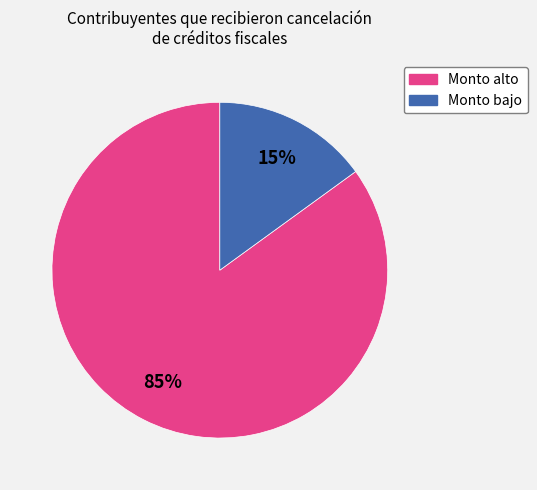

Is there any slice that represents more than half of the pie?

Yes